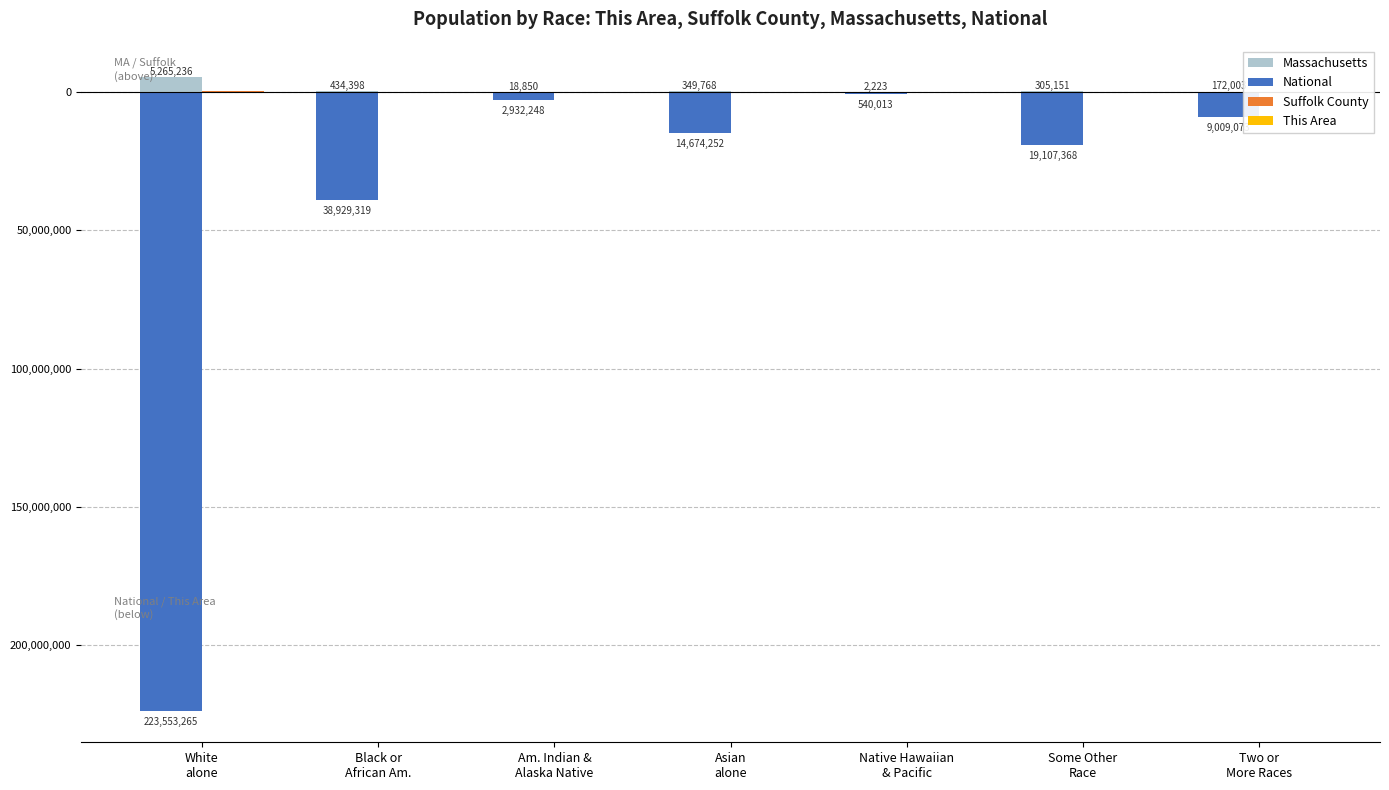

What is the highest value of the National series?

-540013